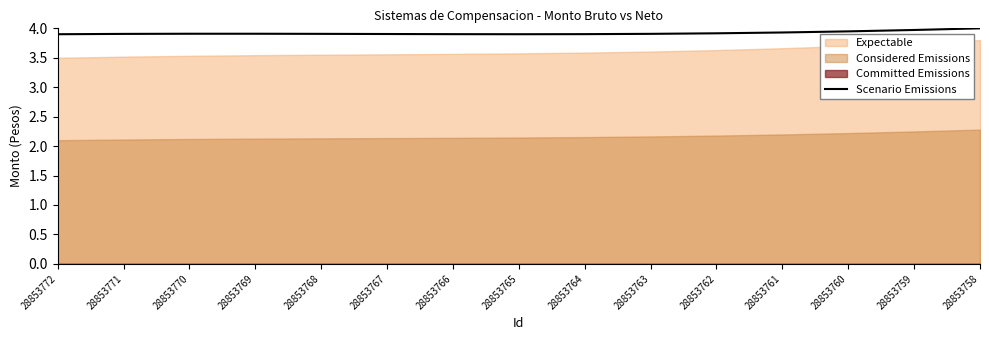

The value of Scenario Emissions at 28853761 is 3.9. True or false?

True